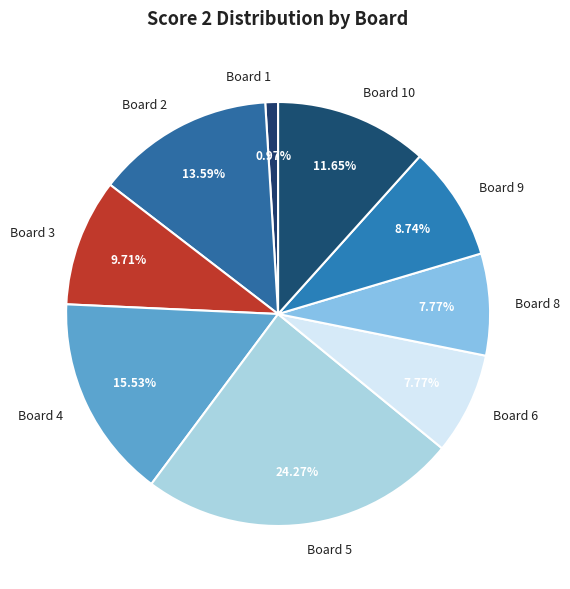

Which slice is the largest?

Board 5